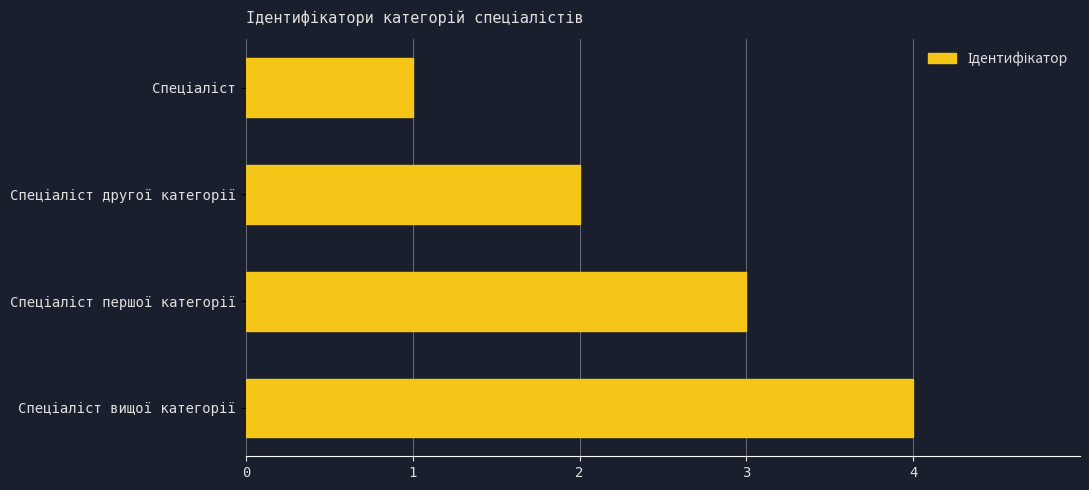

What is the maximum value shown in the chart?

4